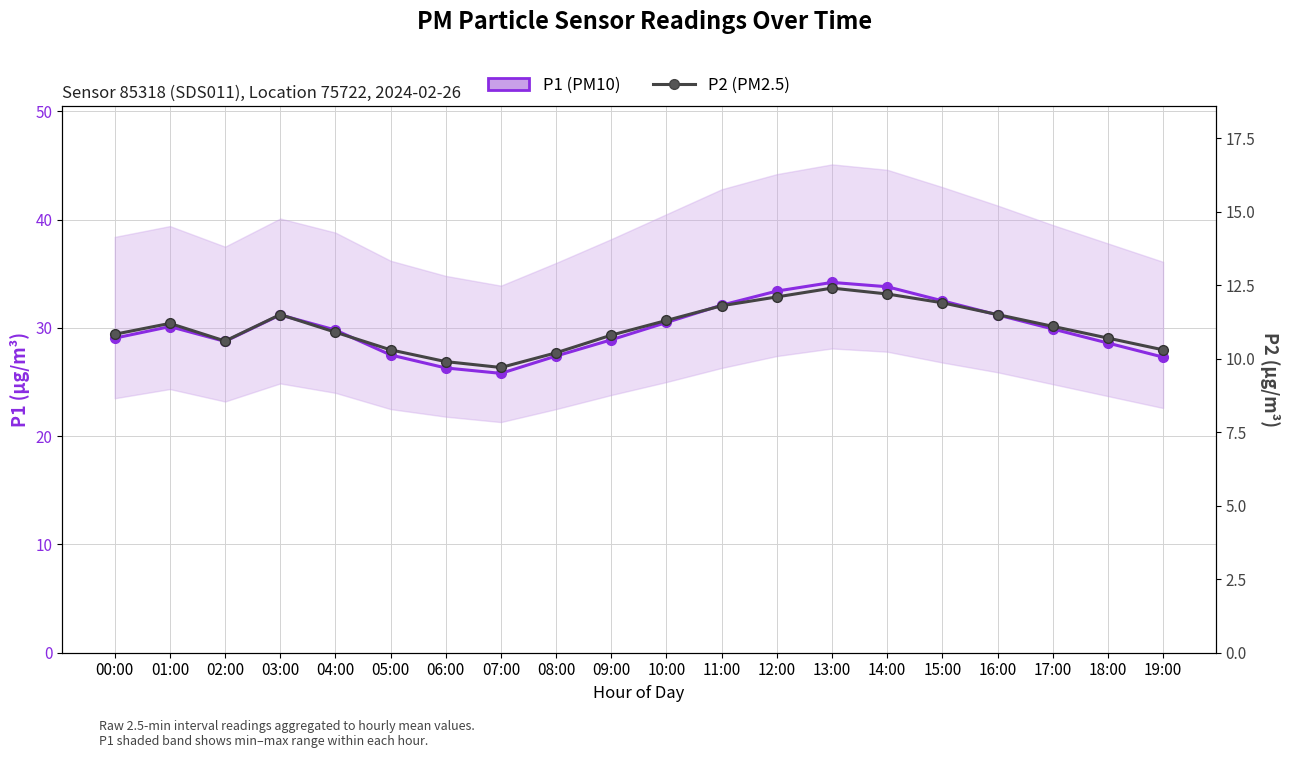

At how many categories does at least one series exceed 24?

20